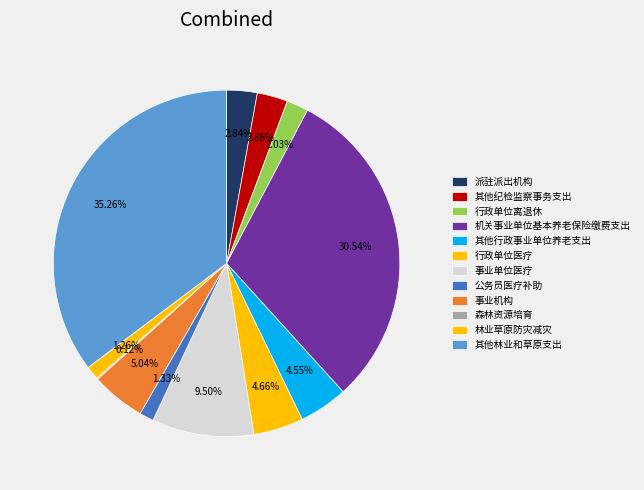

What is the change in value from 其他行政事业单位养老支出 to 行政单位医疗?

+1.2